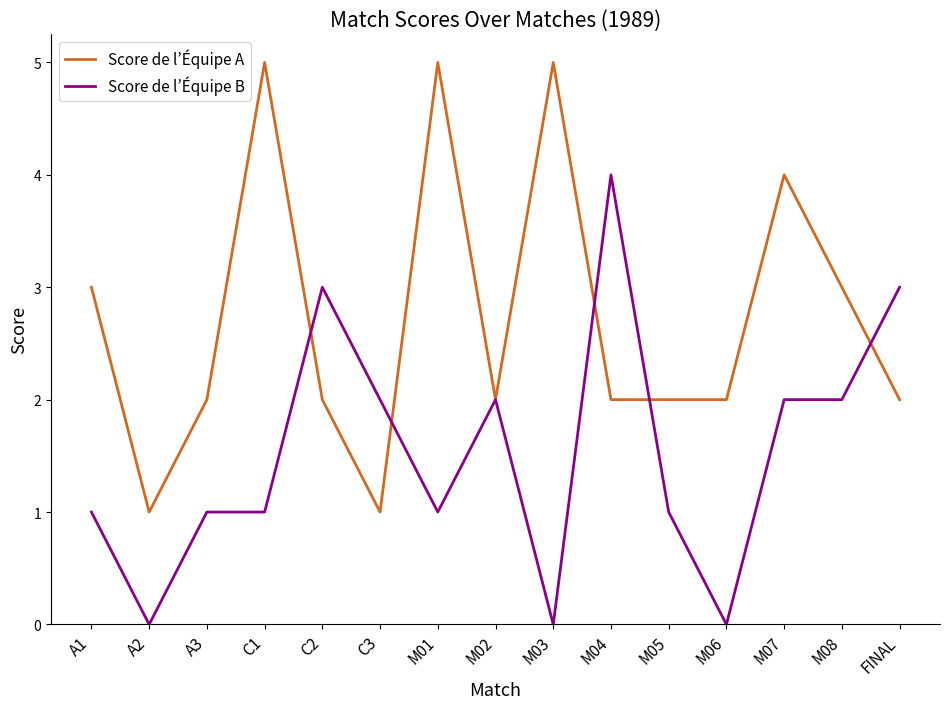

True or false: Score de l’Équipe A has more than 1 points higher than both neighbors.

True